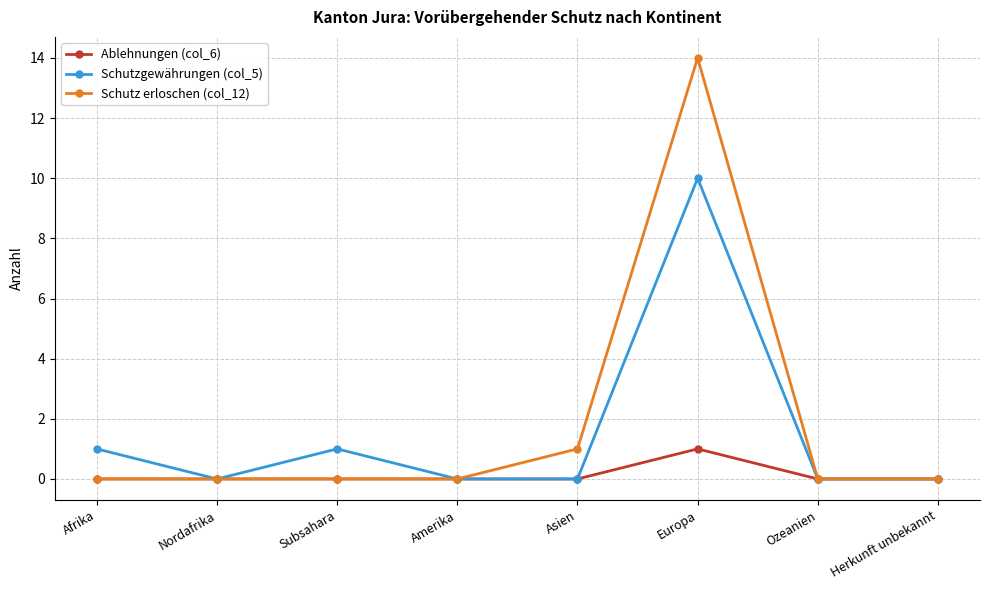

What is the label of the 1st point from the right?

Herkunft unbekannt